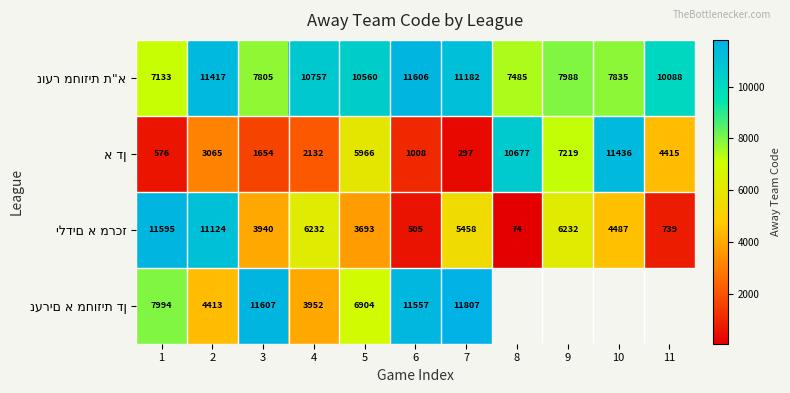

What is the total value across all series at 2?

30019